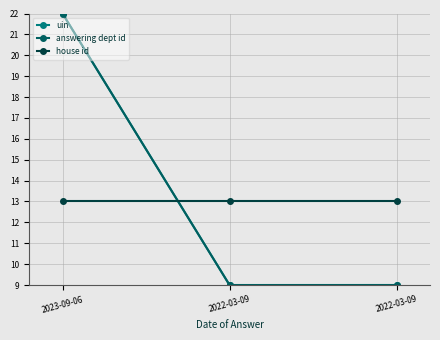

Reading left to right, extract all data points from this chart.

uin: 22.0	9.0	9.0
answering dept id: 22.0	9.0	9.0
house id: 13.0	13.0	13.0